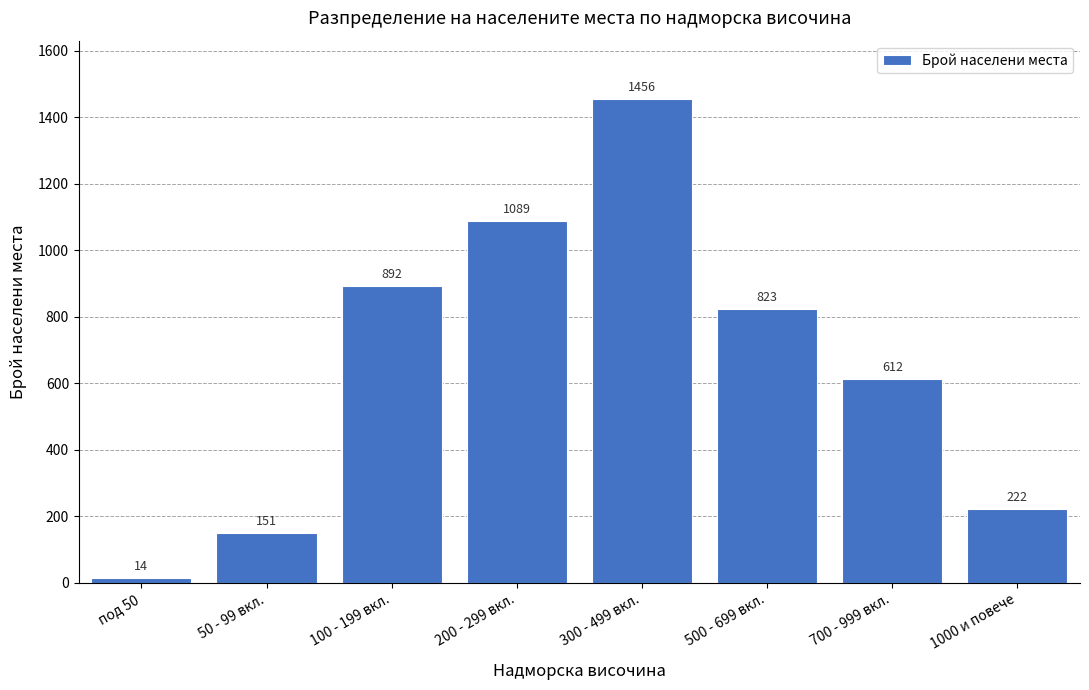

Reading left to right, extract all data points from this chart.

под 50=14	50 - 99 вкл.=151	100 - 199 вкл.=892	200 - 299 вкл.=1089	300 - 499 вкл.=1456	500 - 699 вкл.=823	700 - 999 вкл.=612	1000 и повече=222